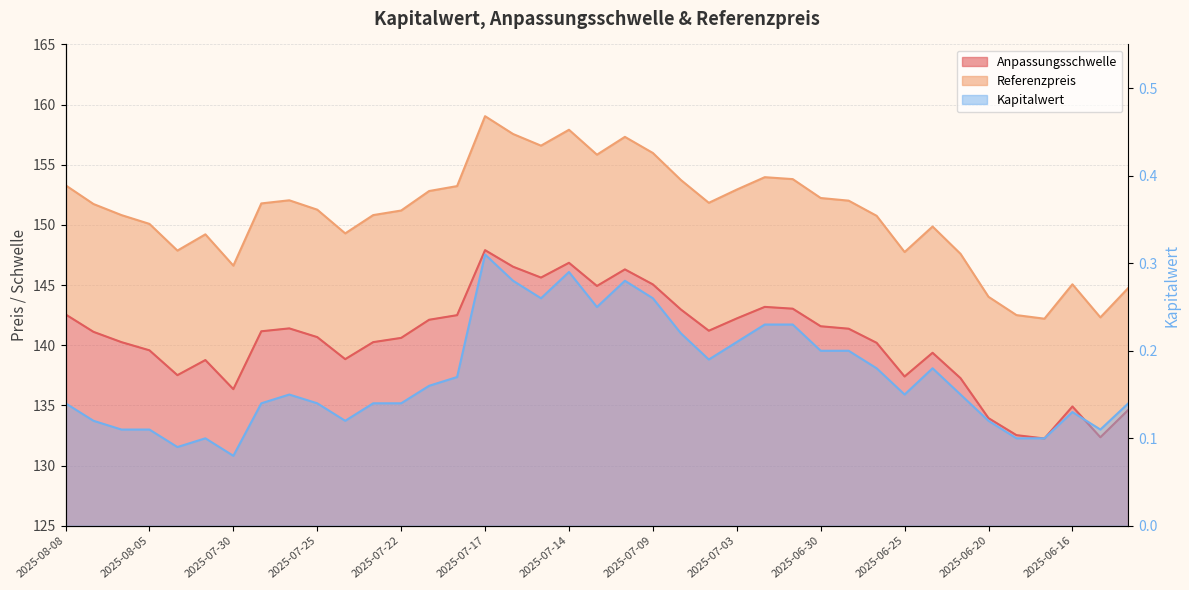

At which category is the sum across all series the highest?

2025-07-17